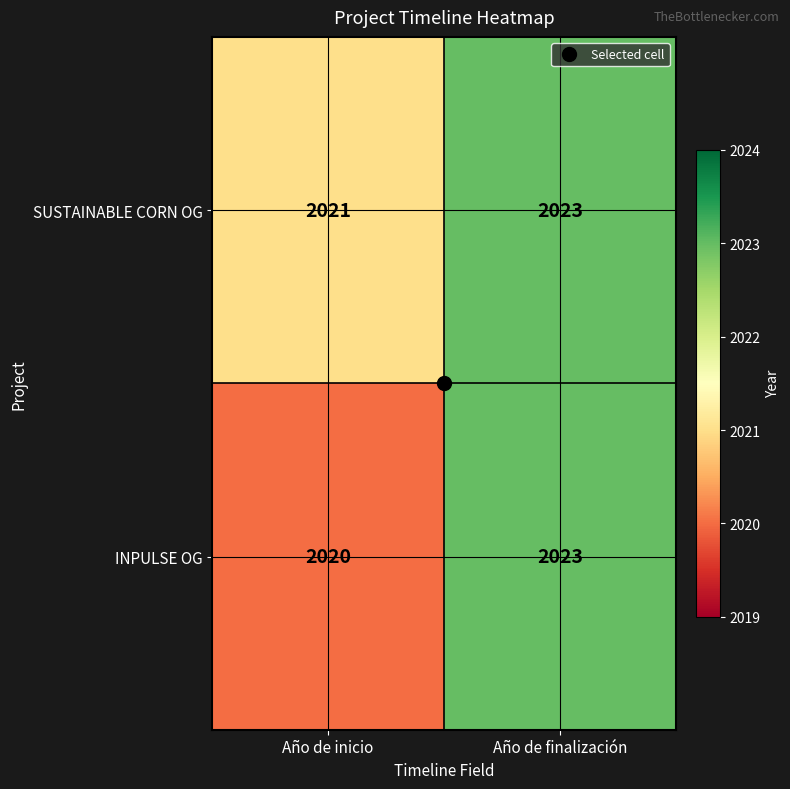

Rank the categories by SUSTAINABLE CORN OG value from highest to lowest.

Año de finalización, Año de inicio